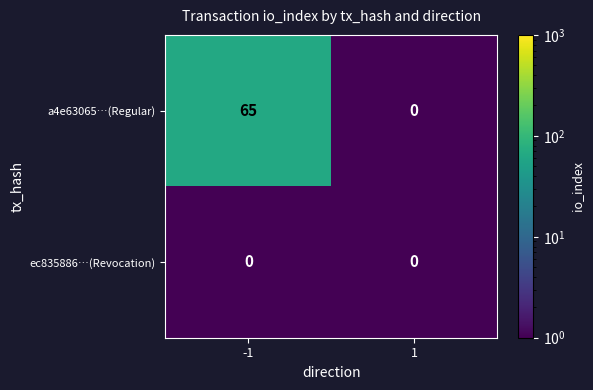

What is the maximum value for a4e63065…(Regular)?

65